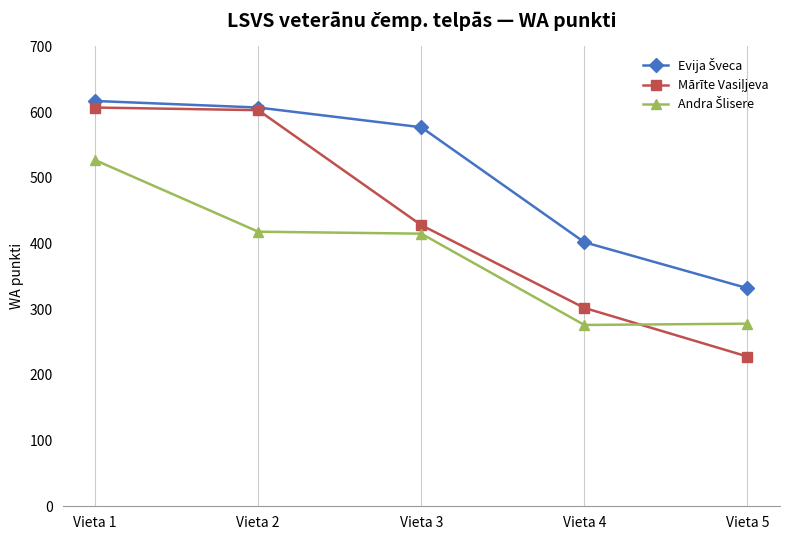

What is the smallest value displayed?

228